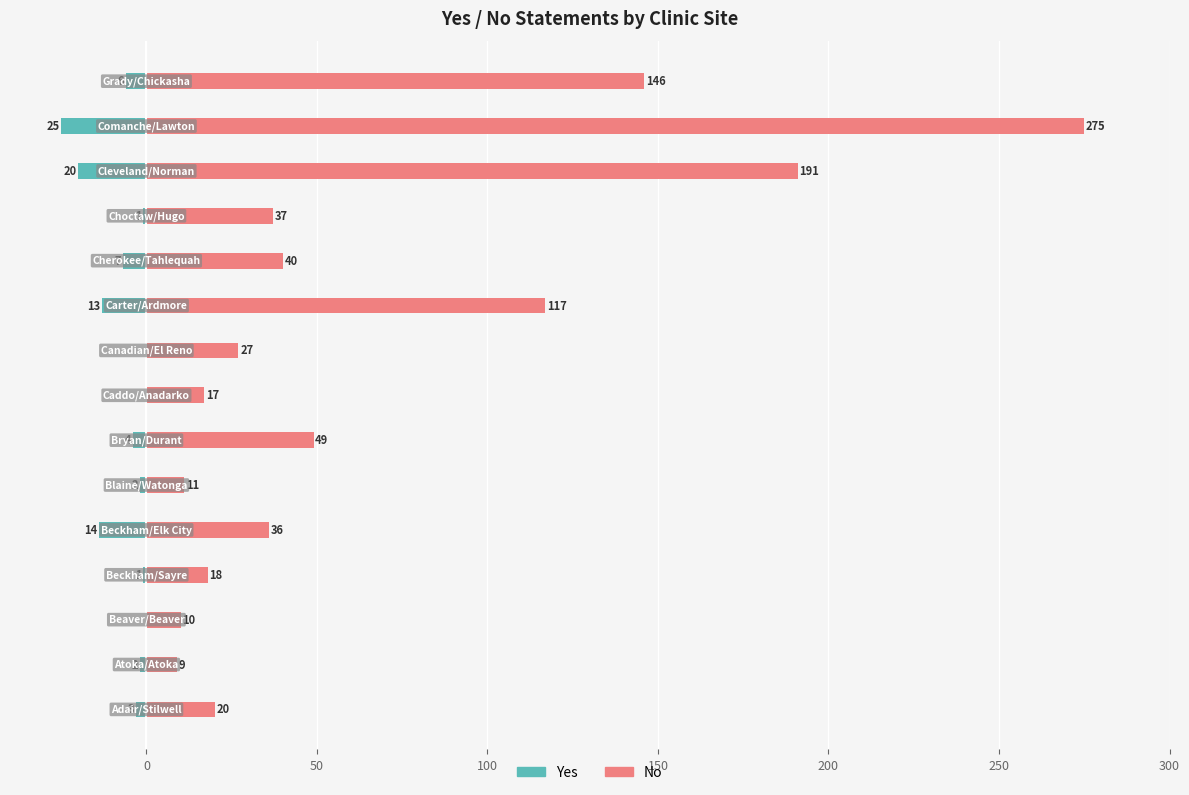

How many negative values does the Yes series have?

12